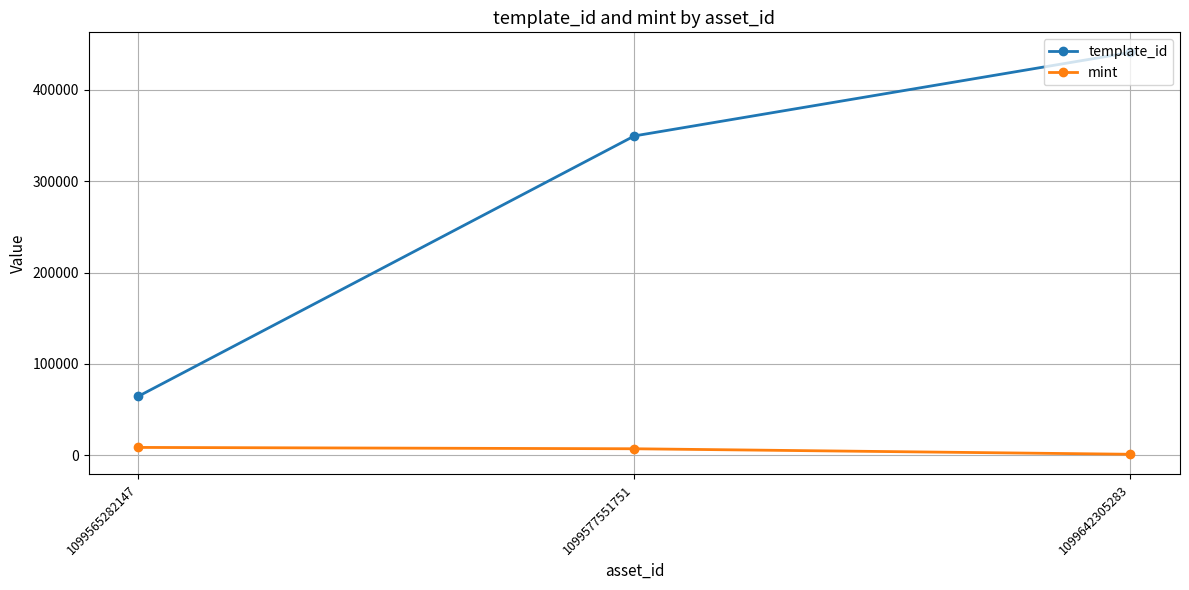

What is the approximate value of mint at 1099642305283, to the nearest 100?

1200